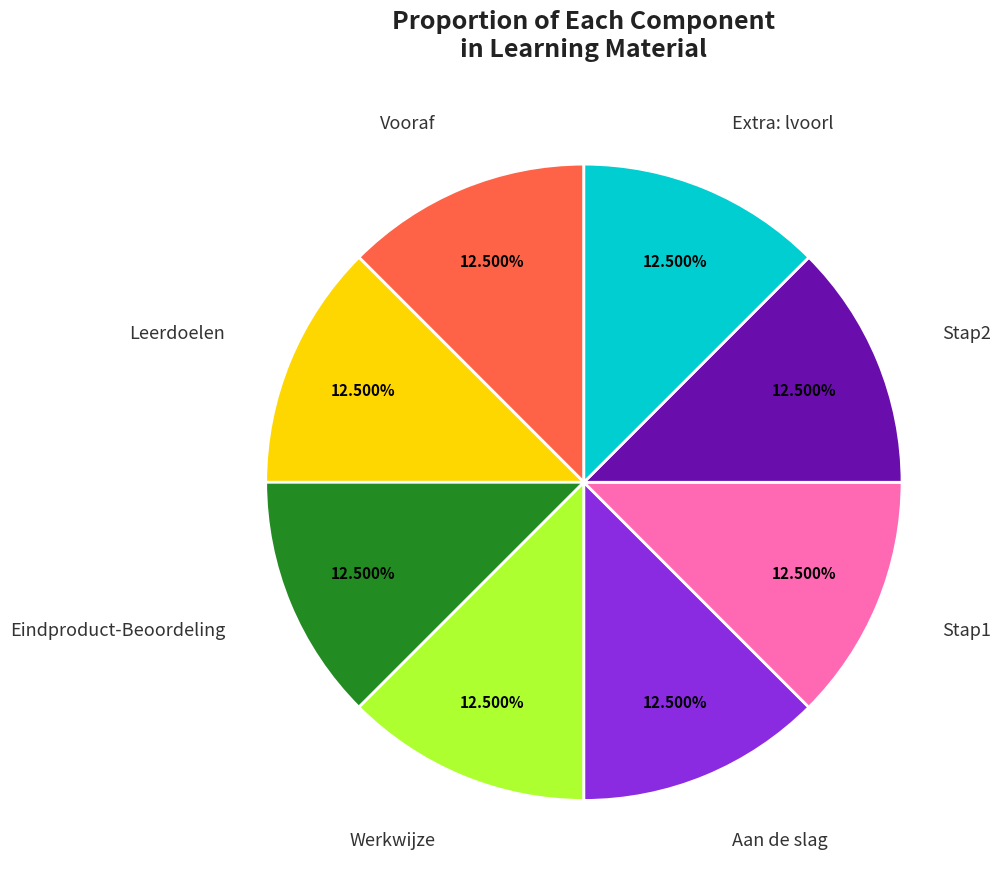

Is there a majority slice in this chart?

No